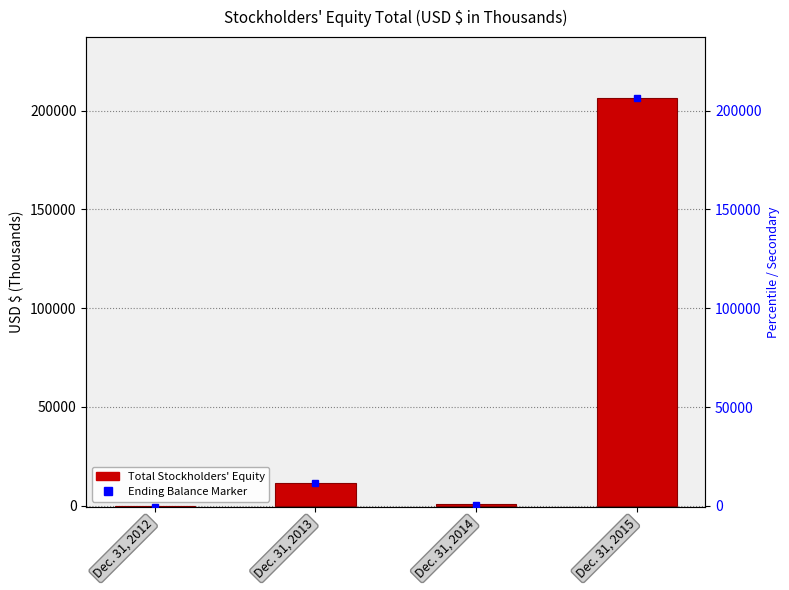

What is the smallest value displayed?

-547